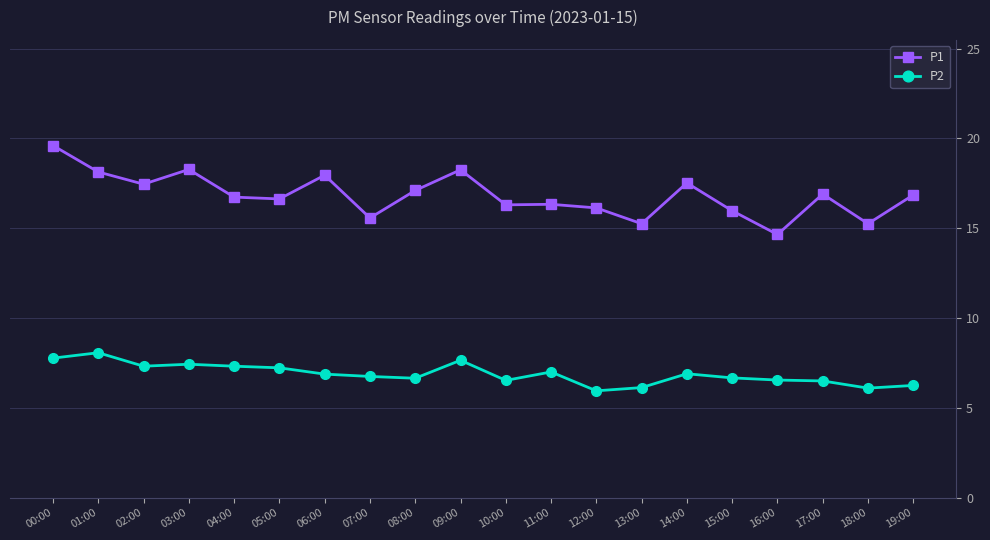

What is the label of the 12th point from the right?

08:00